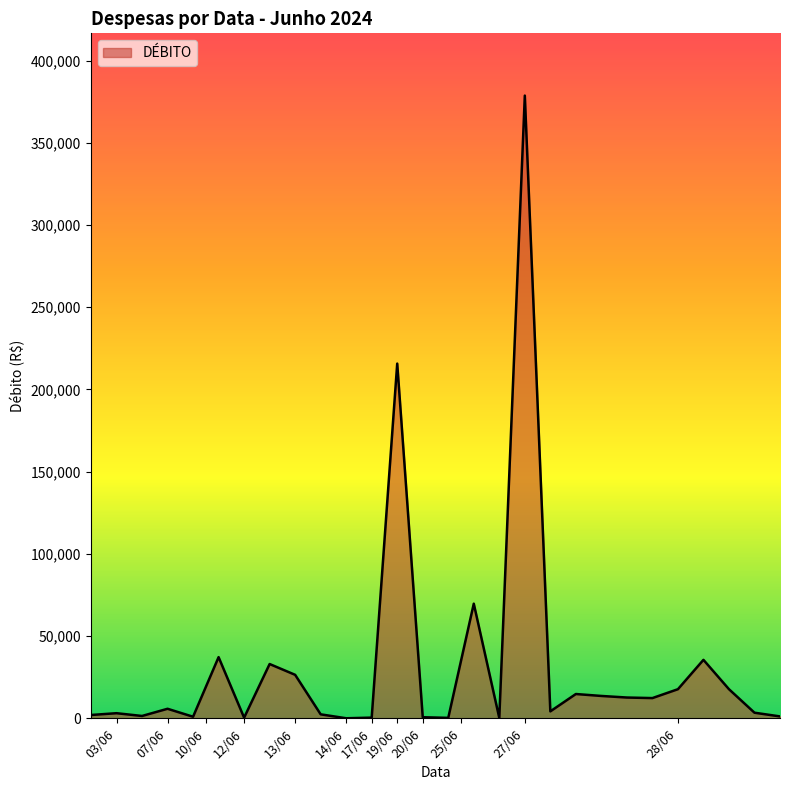

What is the maximum value shown in the chart?

378684.4